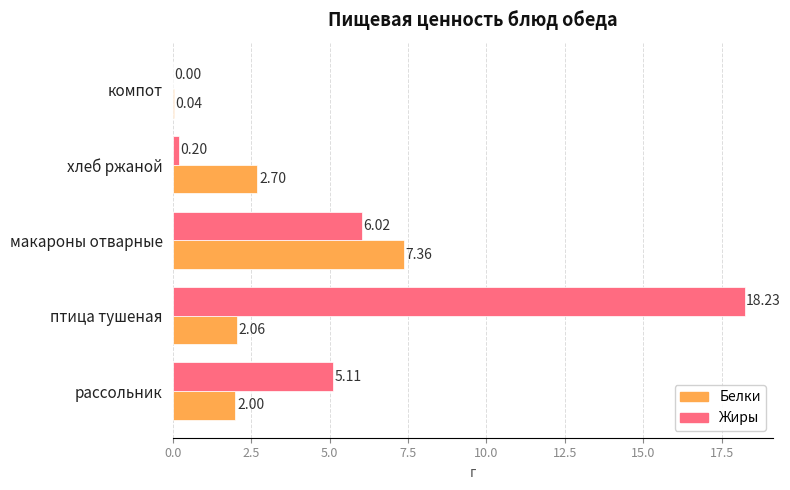

Where is Жиры nearest to the value 9?

макароны отварные